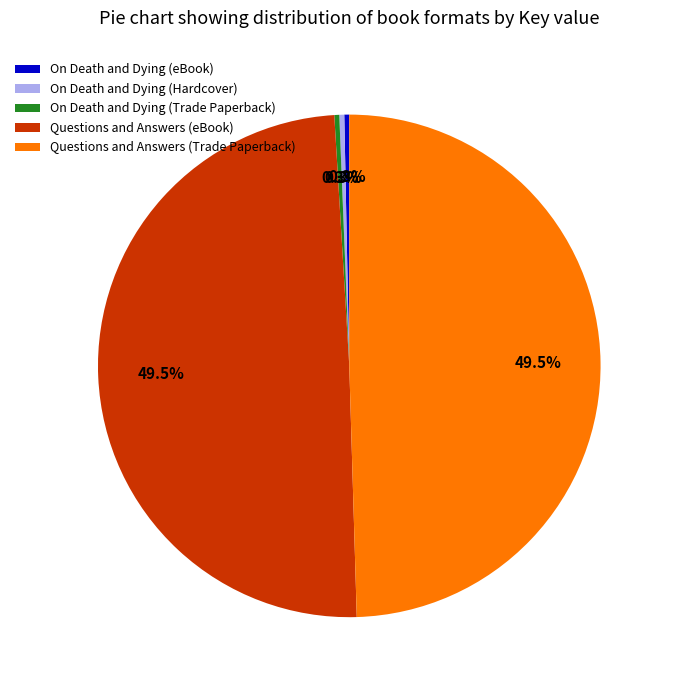

What portion of the pie excludes On Death and Dying (Hardcover)?

99.7%